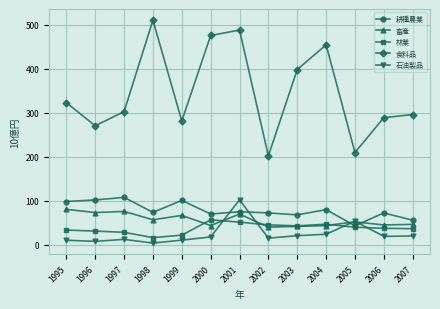

True or false: 石油製品 has more than 1 points higher than both neighbors.

True